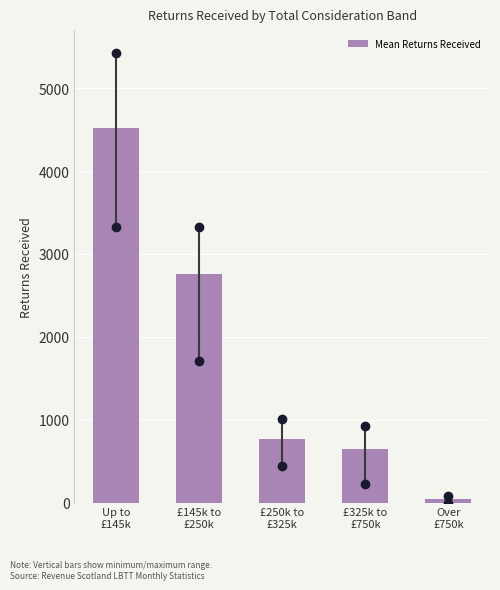

Reading left to right, list all the values displayed in this chart.

4524.8	2756.1	765.2	650.6	40.0